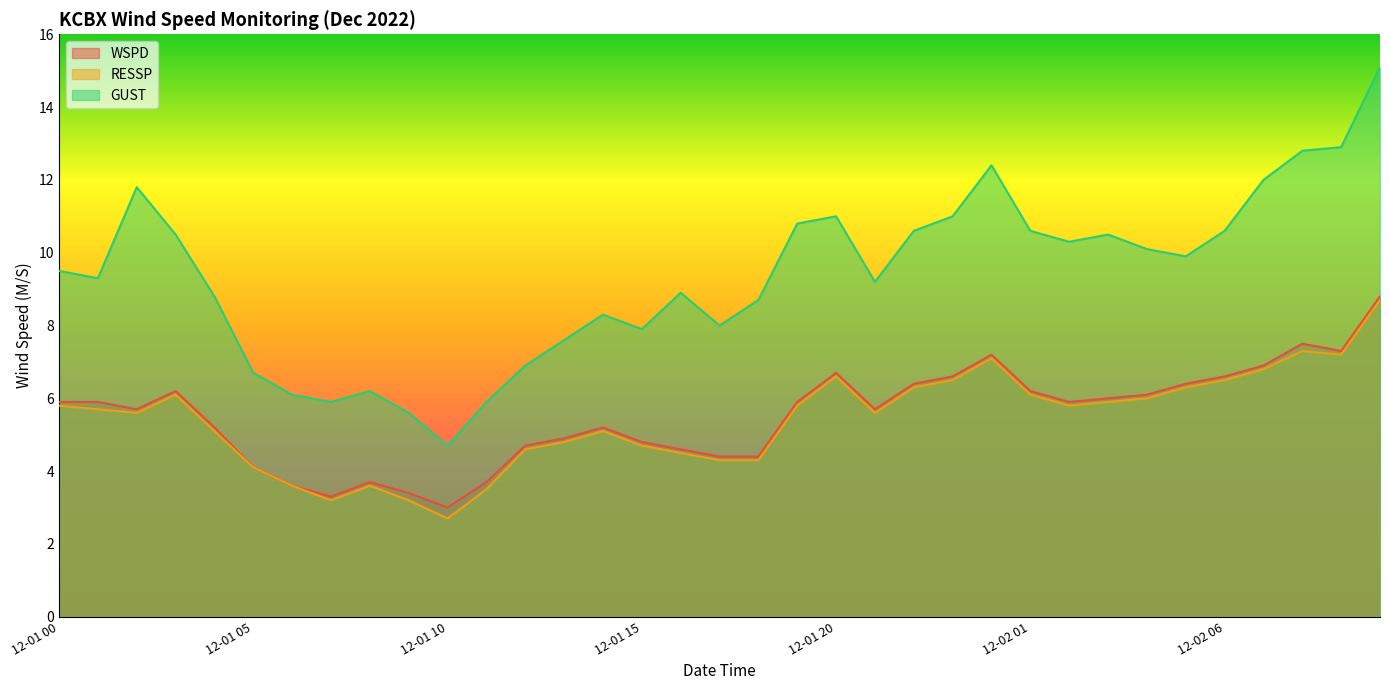

At which label does WSPD reach its peak?

12-02 10